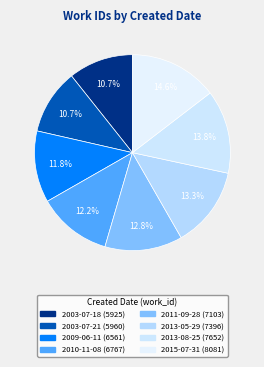

What is the largest slice in the pie chart?

2015-07-31